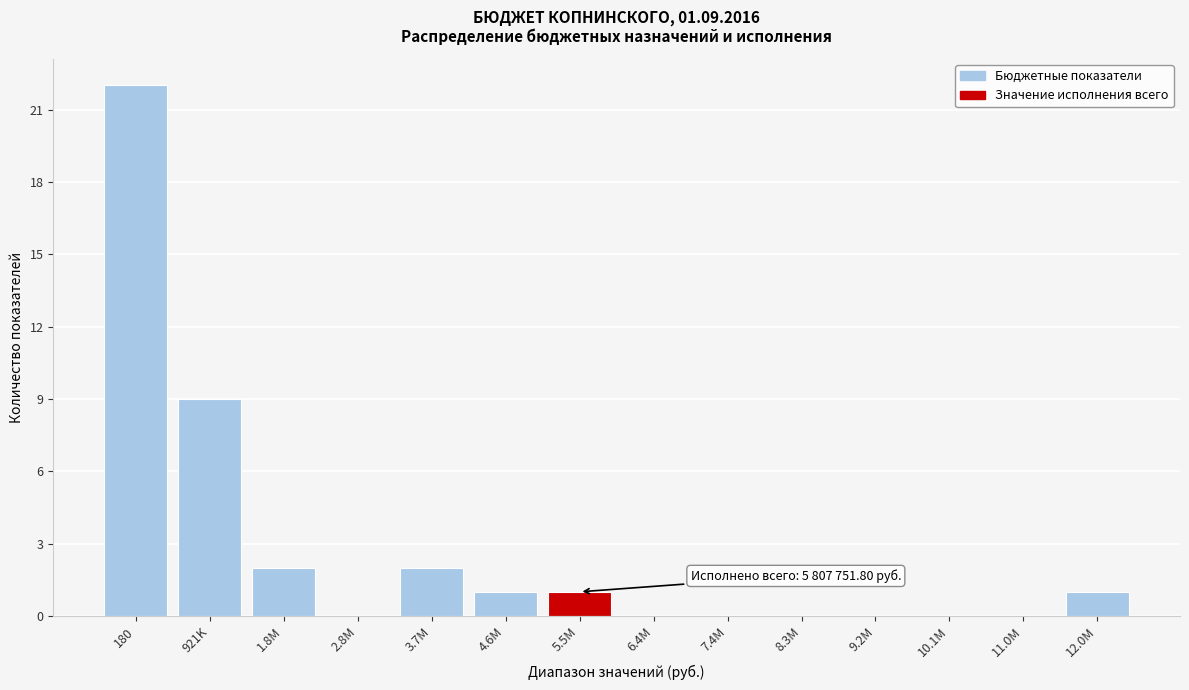

Reading left to right, extract all data points from this chart.

180=22	921K=9	1.8M=2	2.8M=0	3.7M=2	4.6M=1	5.5M=1	6.4M=0	7.4M=0	8.3M=0	9.2M=0	10.1M=0	11.0M=0	12.0M=1